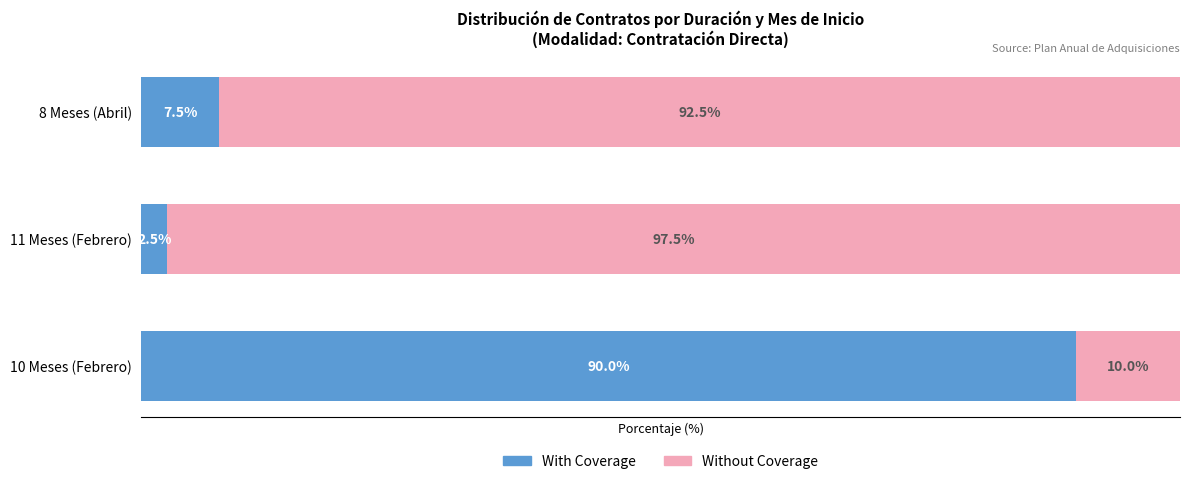

Which category has the highest value in the With Coverage series?

10 Meses (Febrero)